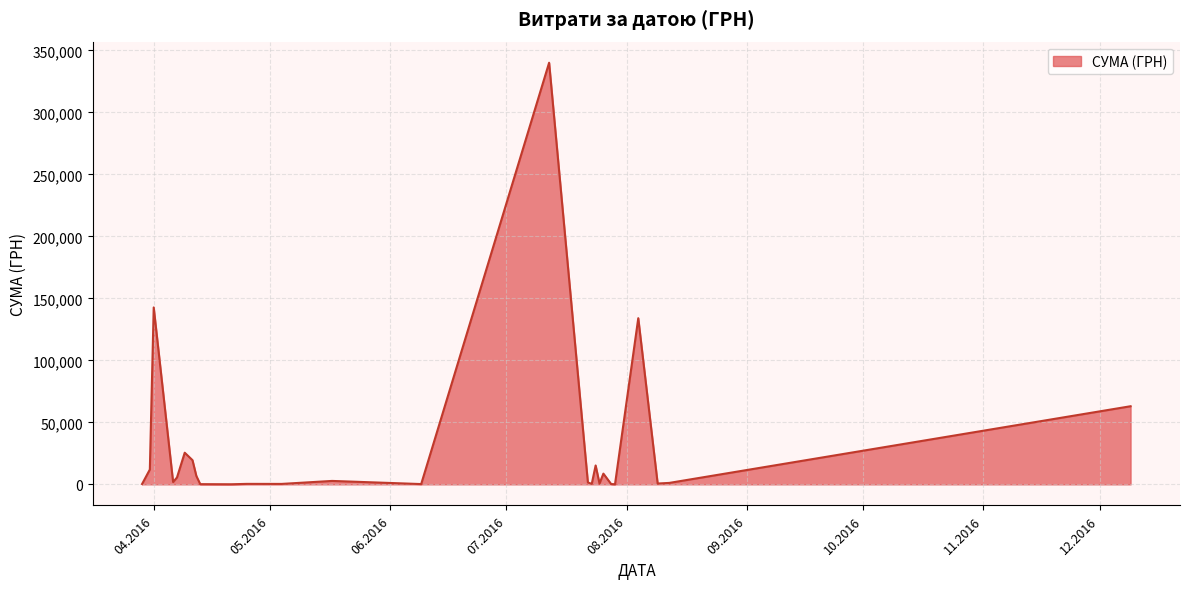

What is the maximum value shown in the chart?

340053.3